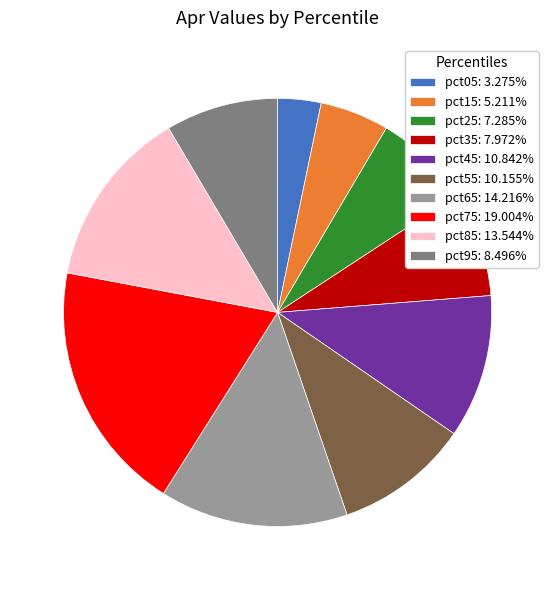

Do pct75: 19.004% and pct25: 7.285% together represent more than half of the pie?

No